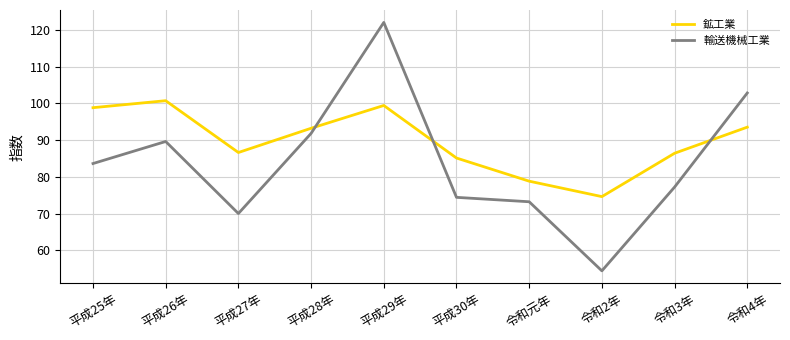

True or false: 鉱工業 has a value of 137.5 at 平成30年.

False